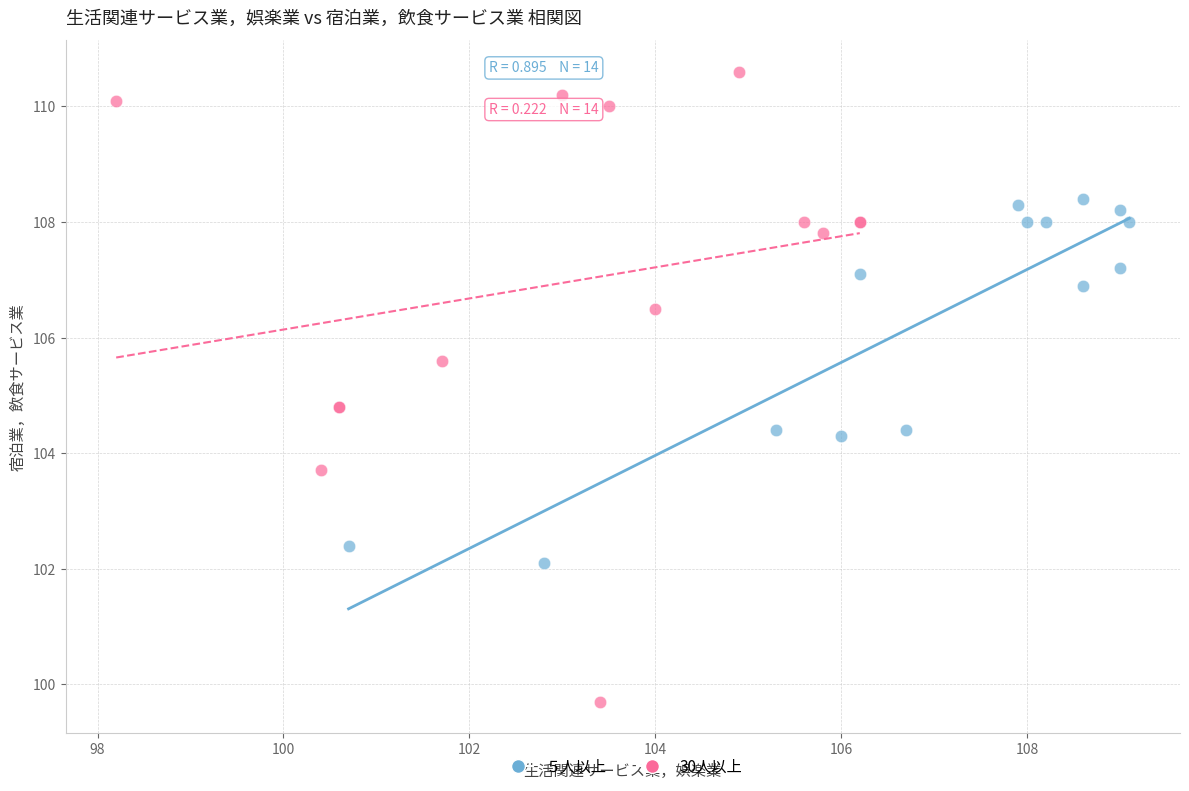

Which series reaches the minimum Y coordinate?

30人以上